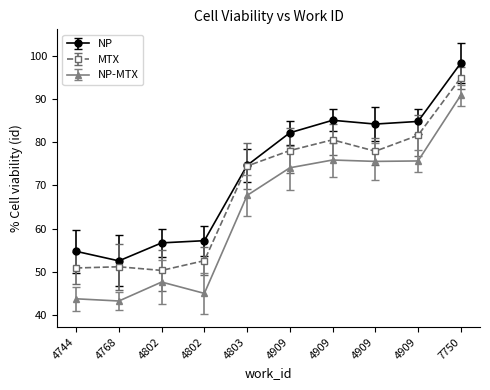

Count the number of categories in the chart.

10